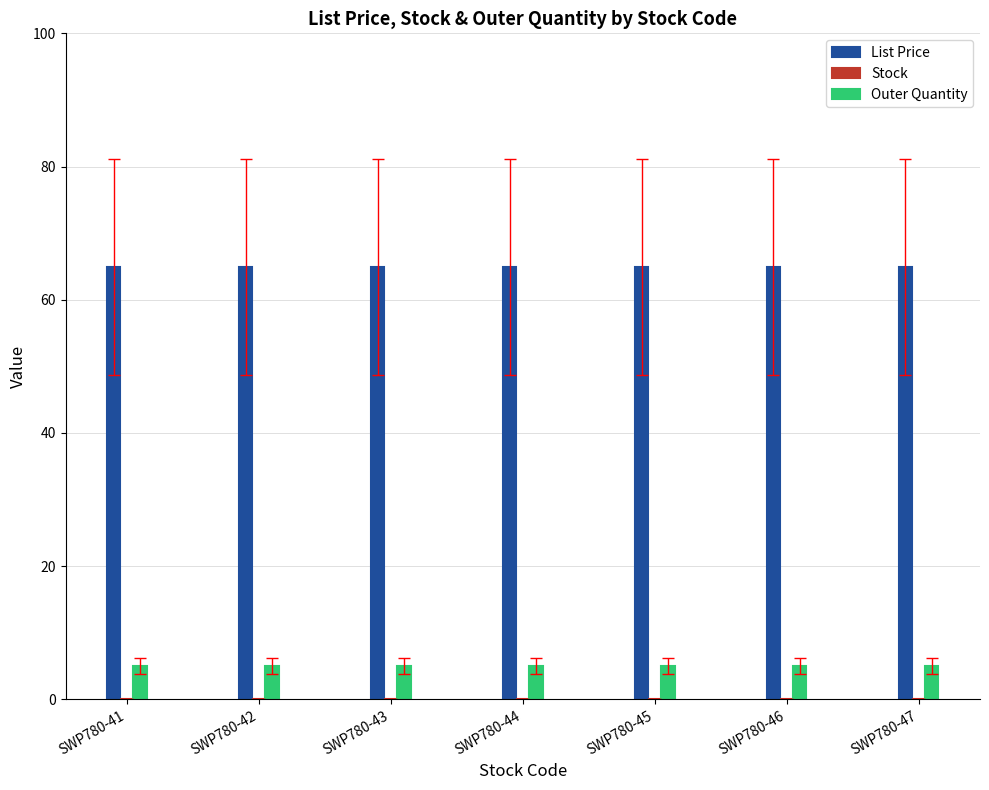

How many categories are shown in the chart?

7